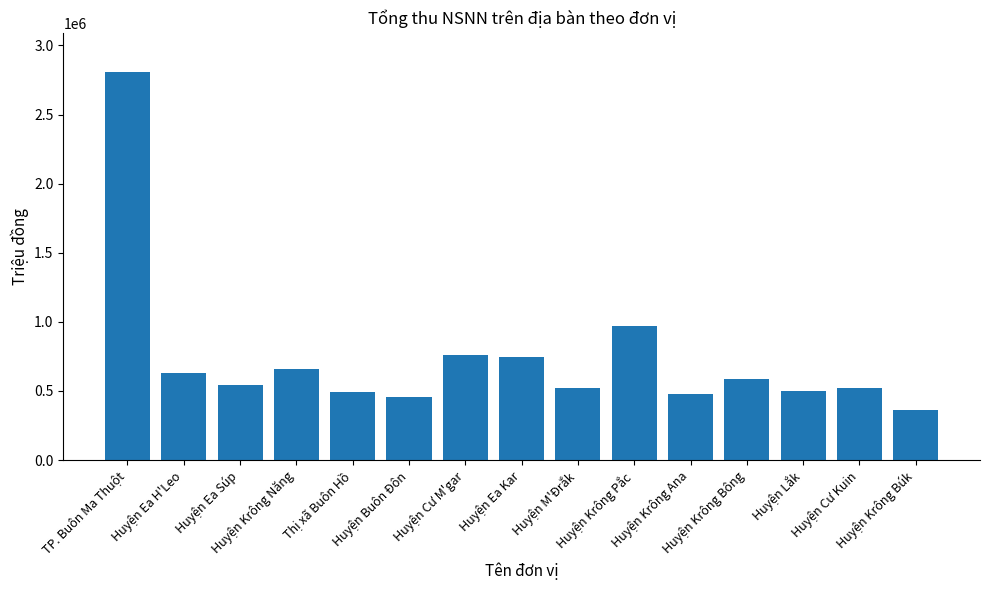

What is the label of the 4th bar from the left?

Huyện Krông Năng